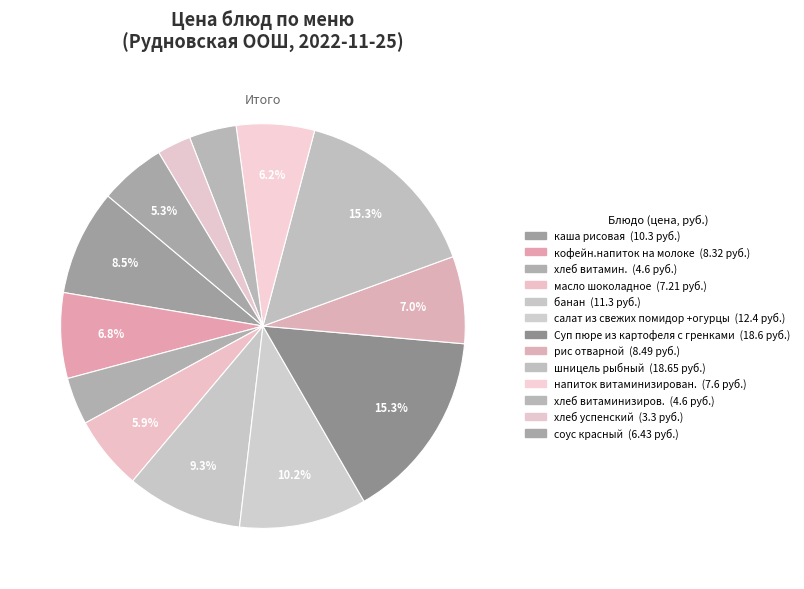

What percentage do хлеб витамин. and каша рисовая together represent?

12.2%